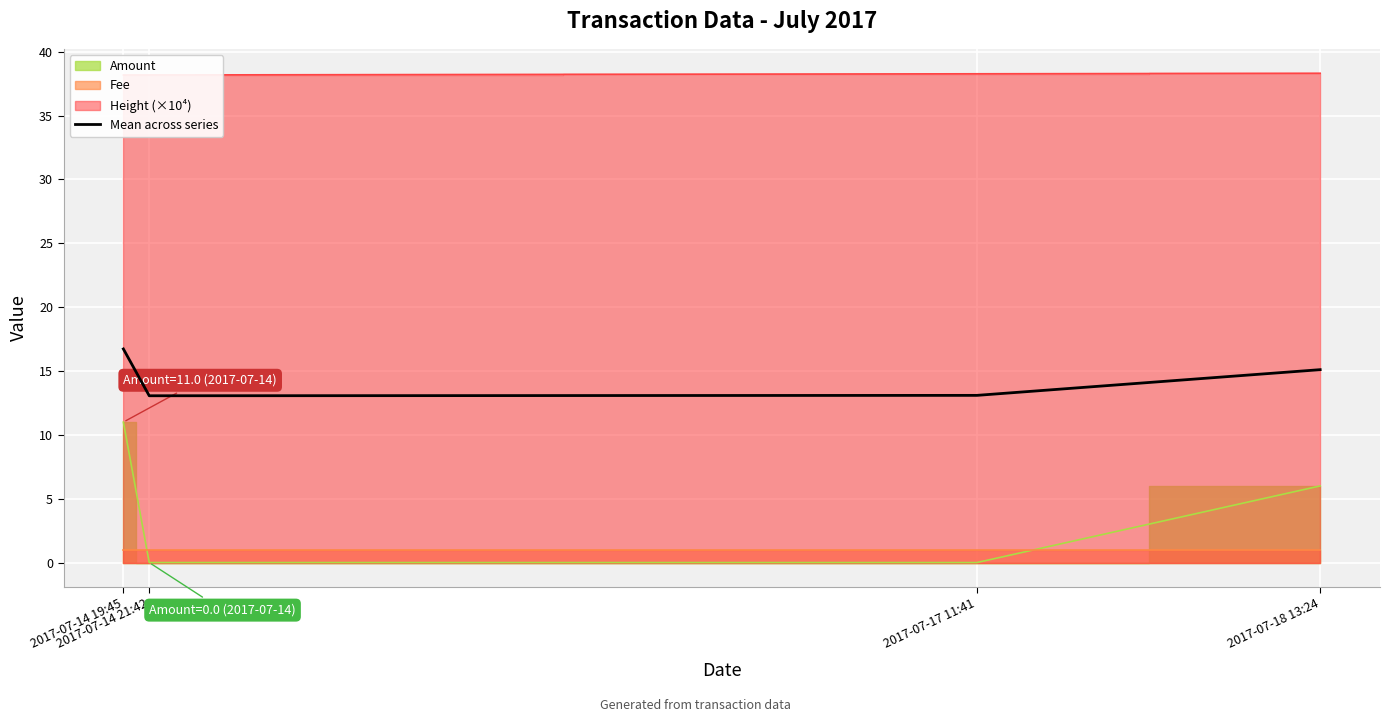

What is the change in value from 2017-07-14 19:45 to 2017-07-17 11:41?

-3.6